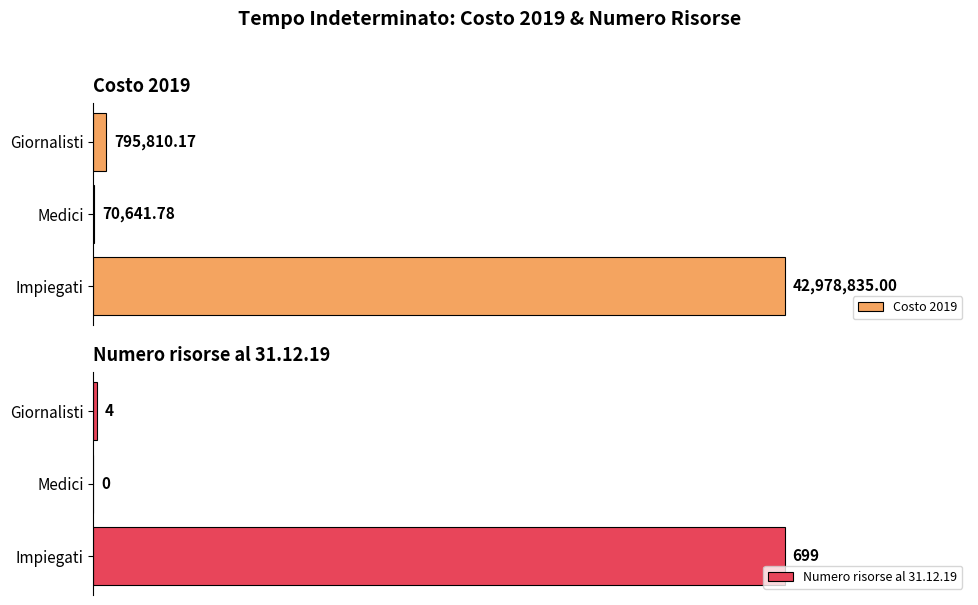

How many data points in Costo 2019 are above 795810?

2